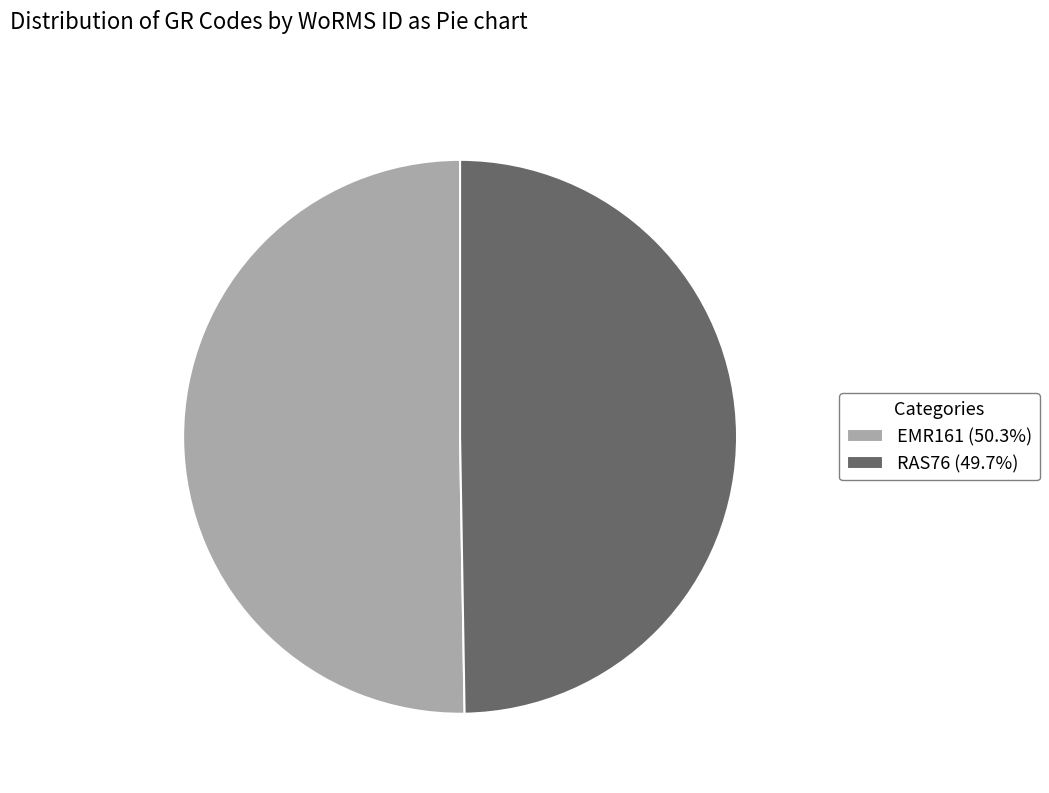

How many slices are in this pie chart?

2